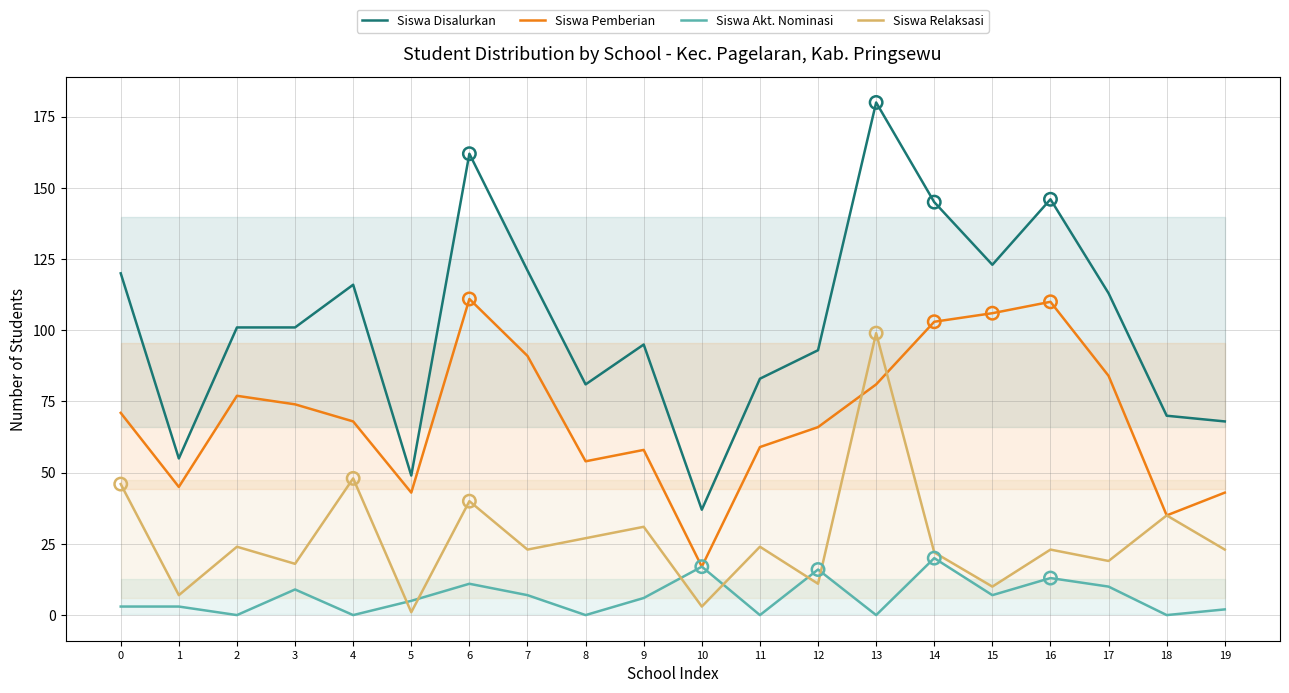

Which series contains the highest Y value?

Siswa Disalurkan